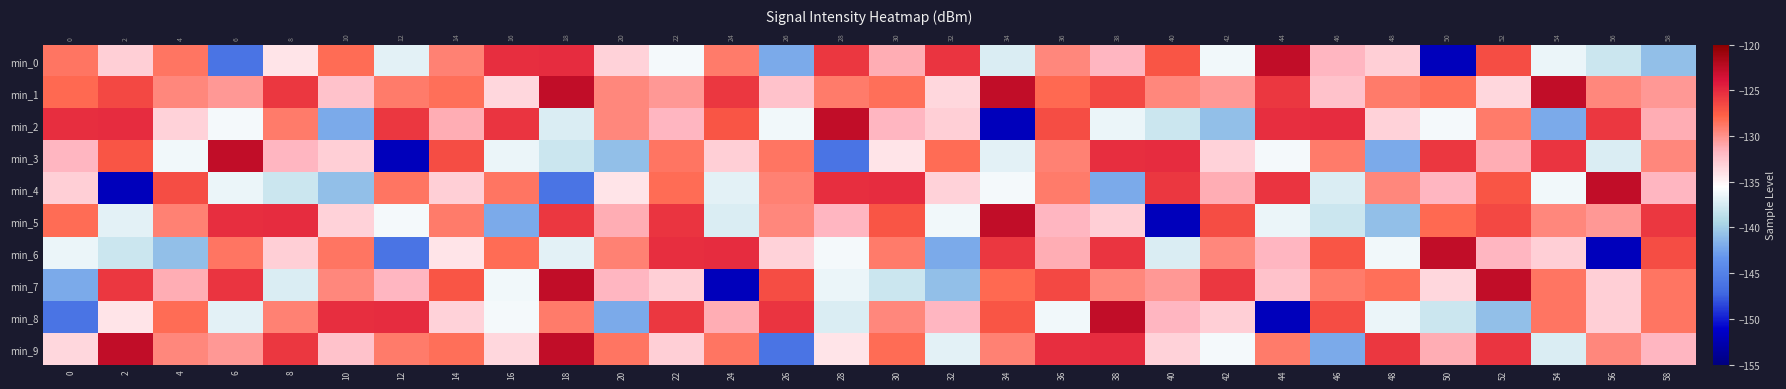

Is it true that min_6 equals -40.7 at 16?

False